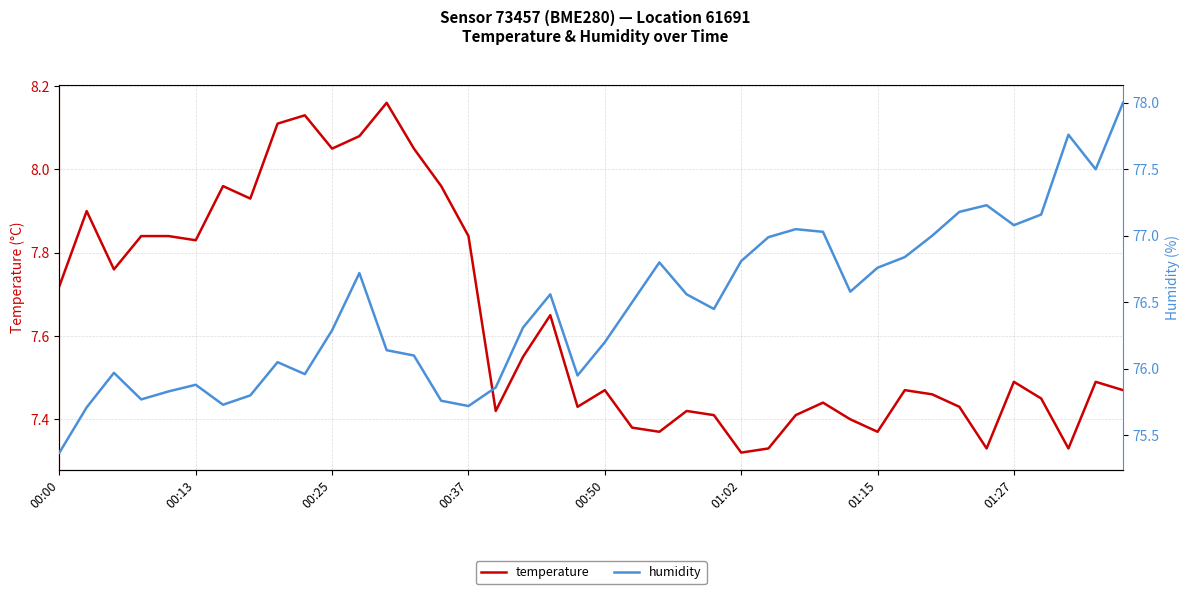

True or false: humidity and temperature intersect in this chart.

False